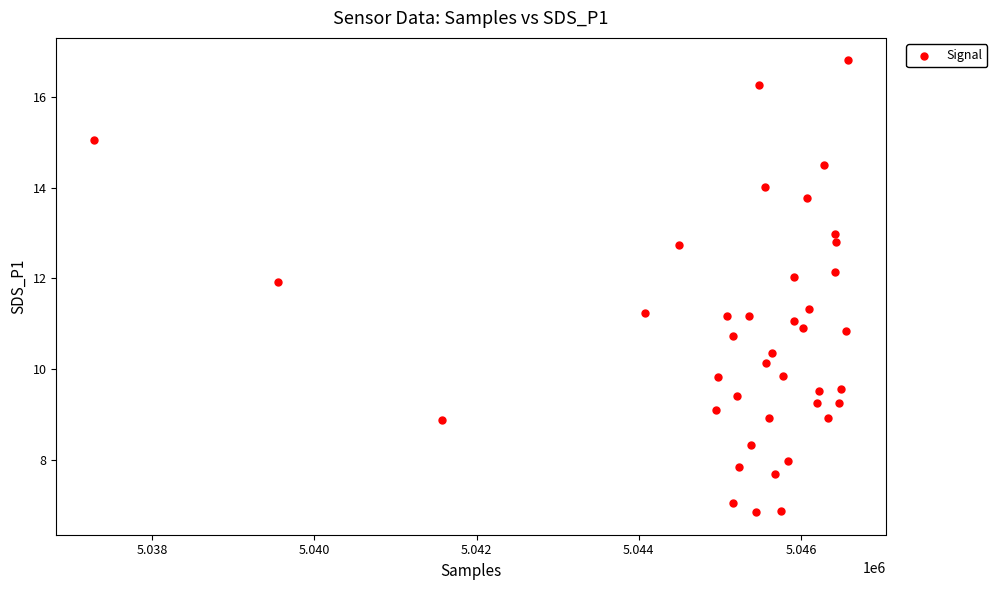

What is the range of X values (max minus min)?

9298.0